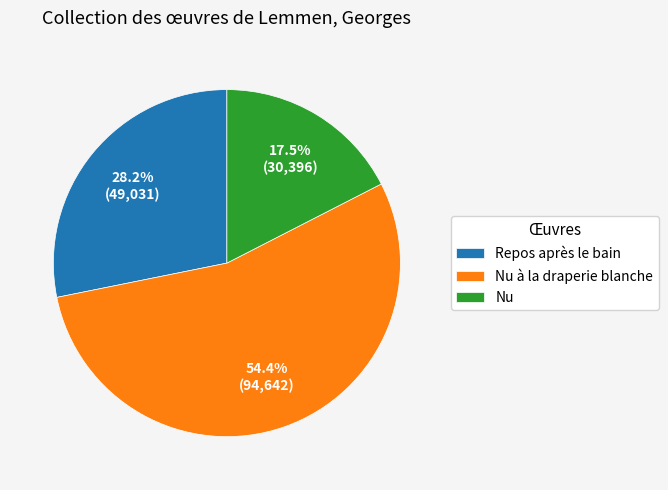

Which has a higher value, Nu à la draperie blanche or Nu?

Nu à la draperie blanche